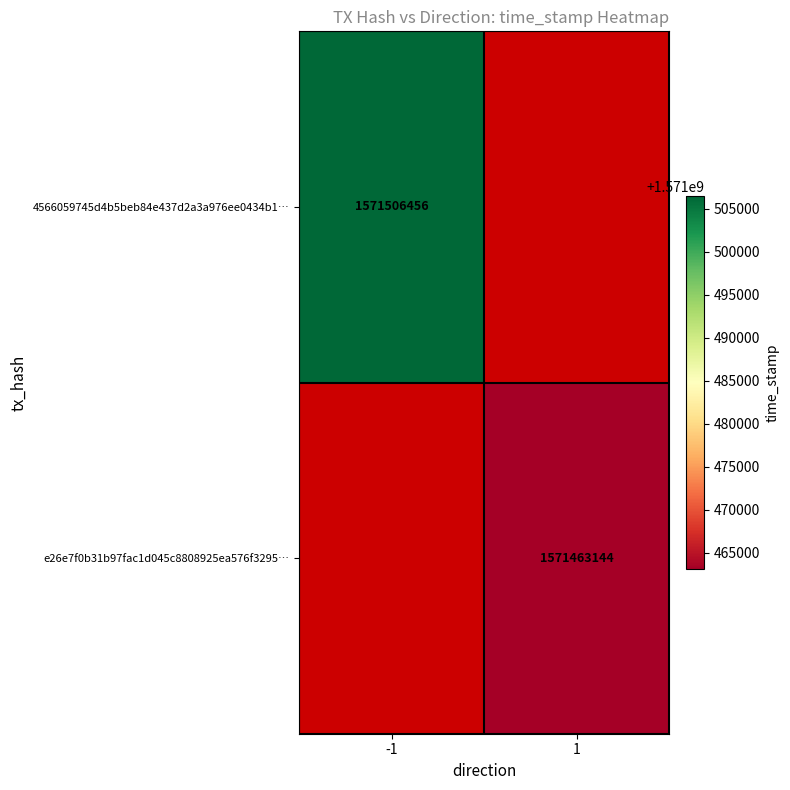

Is the value of e26e7f0b31b97fac1d045c8808925ea576f3295… at 1 greater than the value of 4566059745d4b5beb84e437d2a3a976ee0434b1… at -1?

No